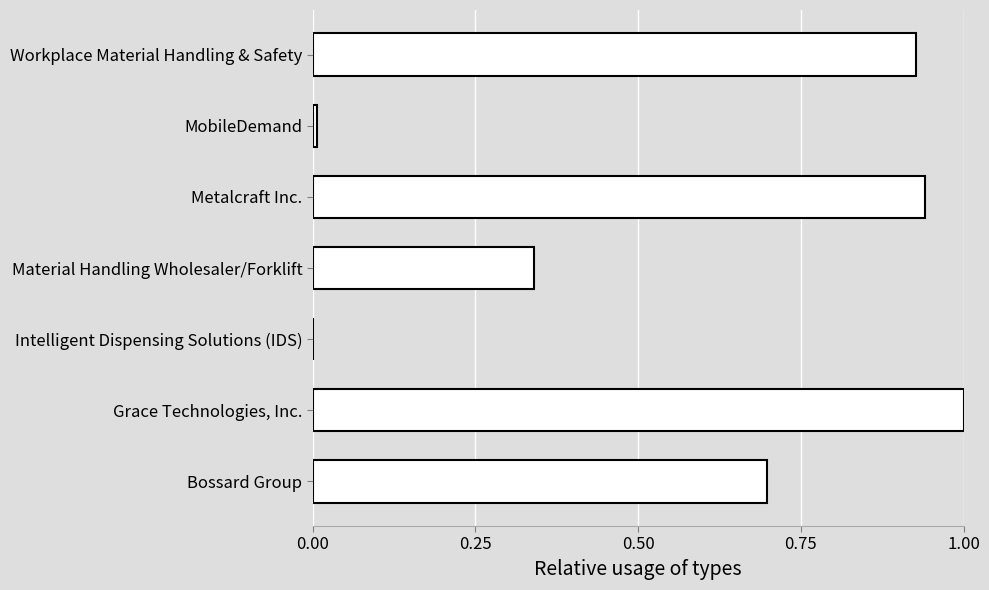

Which label corresponds to the largest value in the chart?

Grace Technologies, Inc.